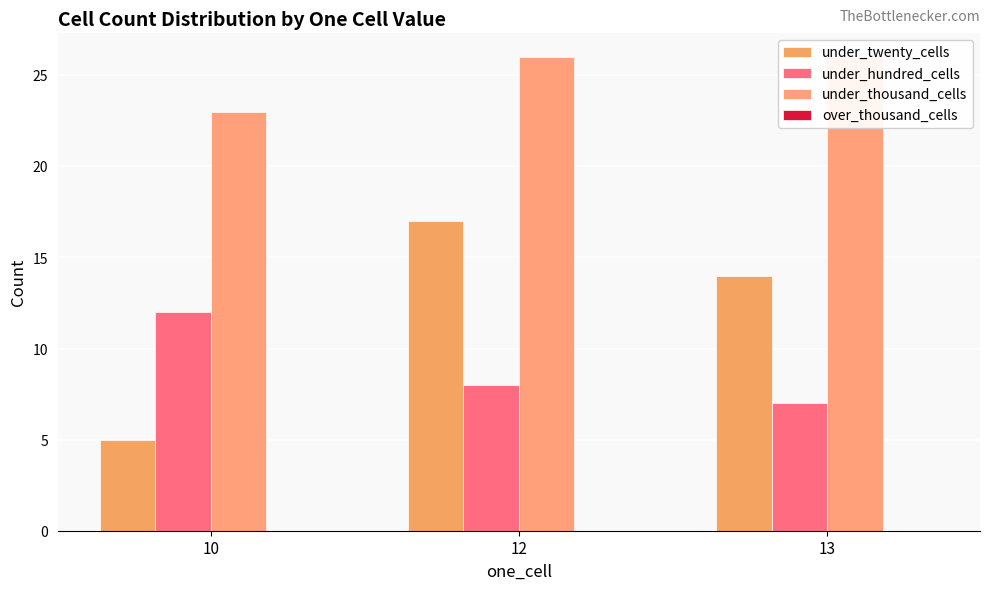

Is the value of over_thousand_cells at 13 greater than the value of under_hundred_cells at 12?

No